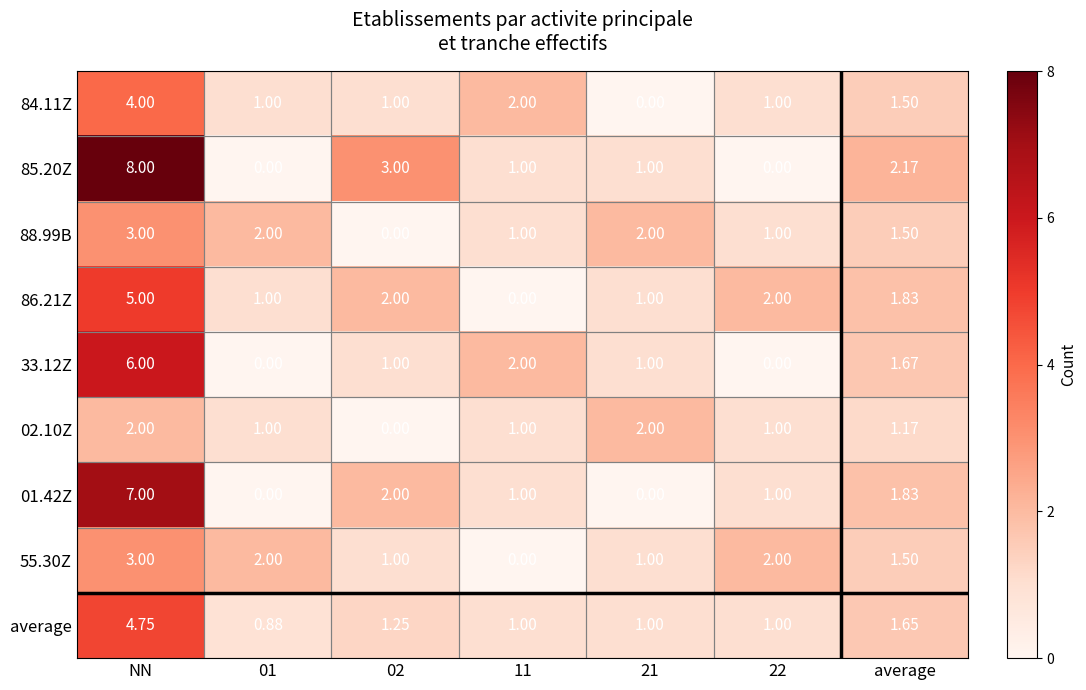

At which label does 84.11Z first exceed 1?

NN